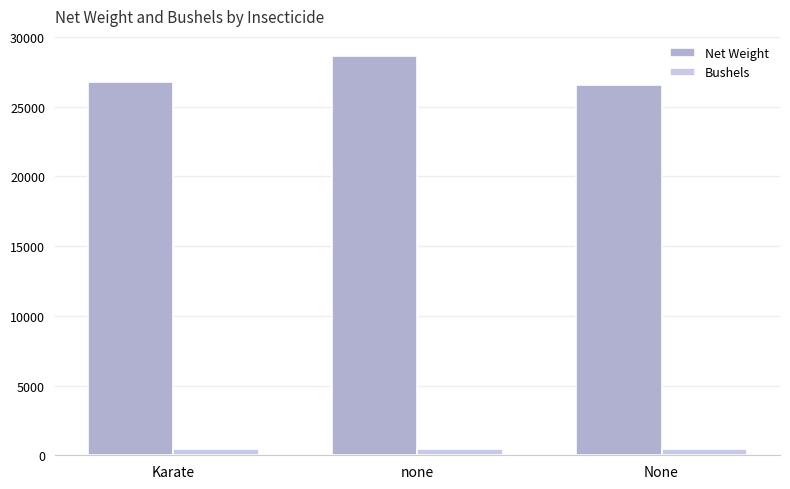

The value of Bushels at None is 442.3. True or false?

True